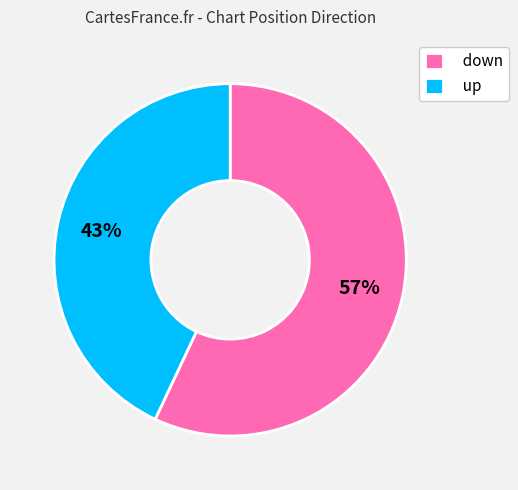

To the nearest percent, what is the average slice percentage?

50%